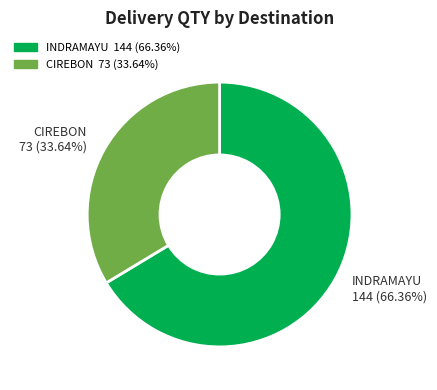

Is there a majority slice in this chart?

Yes